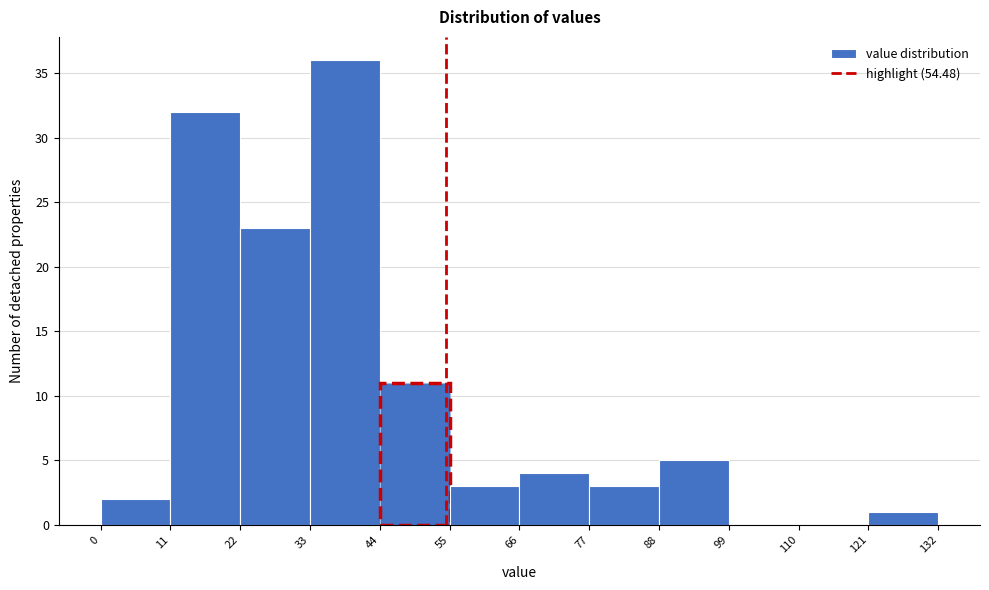

Reading left to right, transcribe this chart: for each bar, give the range it covers on the x-axis and its height. The values are not printed on the chart, so give them approximately, as read against the axis.

0 to 11: 2
11 to 22: 32
22 to 33: 23
33 to 44: 36
44 to 55: 11
55 to 66: 3
66 to 77: 4
77 to 88: 3
88 to 99: 5
99 to 110: 0
110 to 121: 0
121 to 132: 1